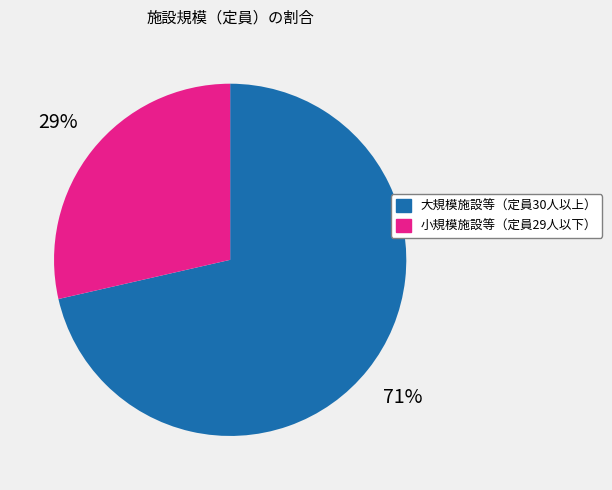

Is there a majority slice in this chart?

Yes